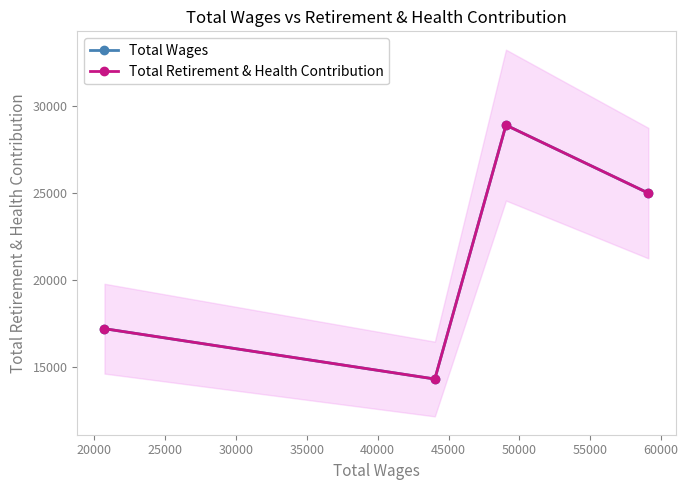

Does the chart display data point markers on the line(s)?

Yes